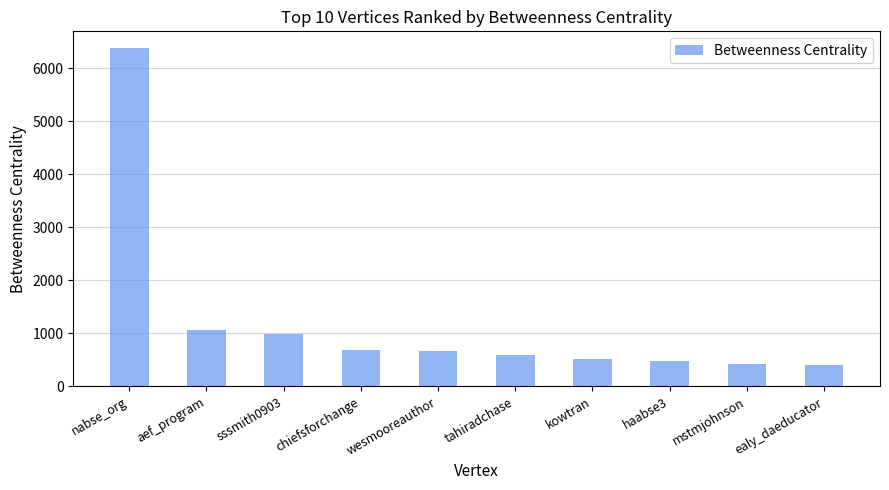

Is it true that the value at wesmooreauthor is 418.2?

False